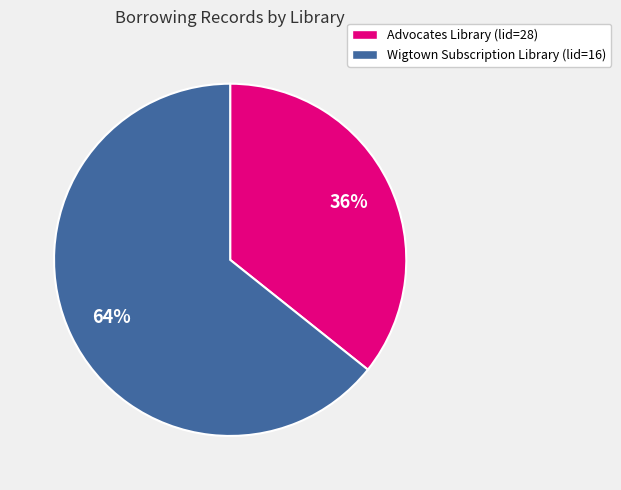

To the nearest percent, what portion does Advocates Library (lid=28) represent?

36%